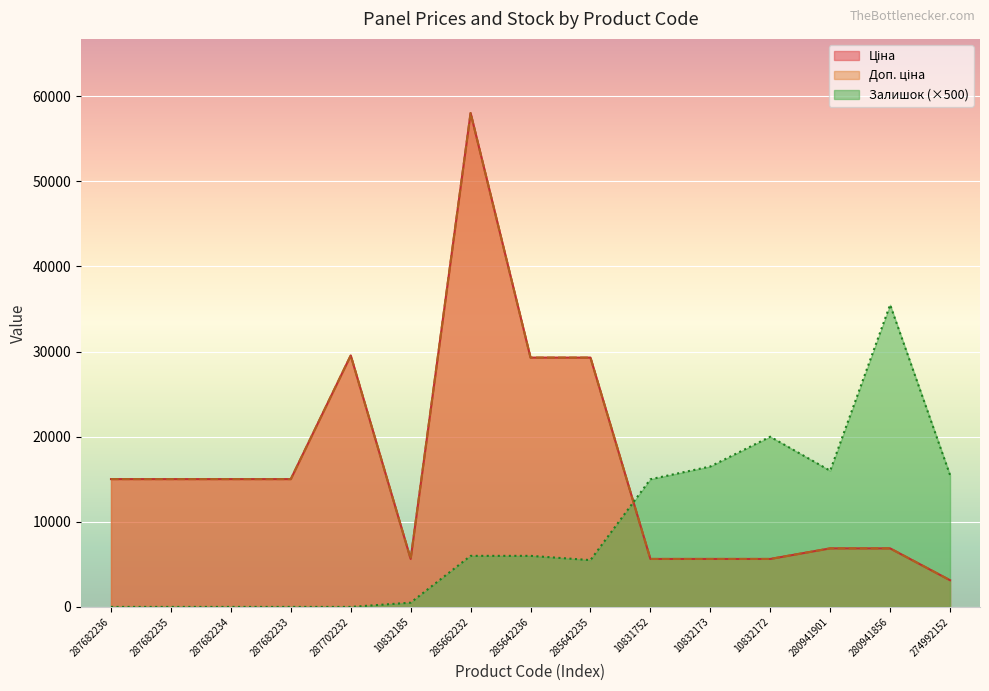

How many lines are shown in the chart?

3